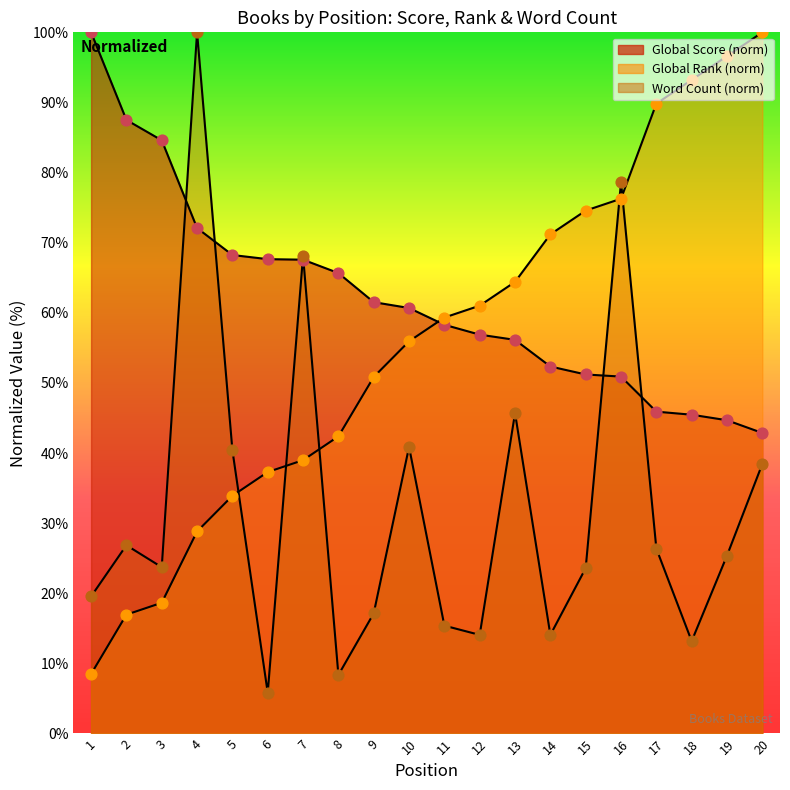

Which series has the widest spread of Y values?

Word Count pts